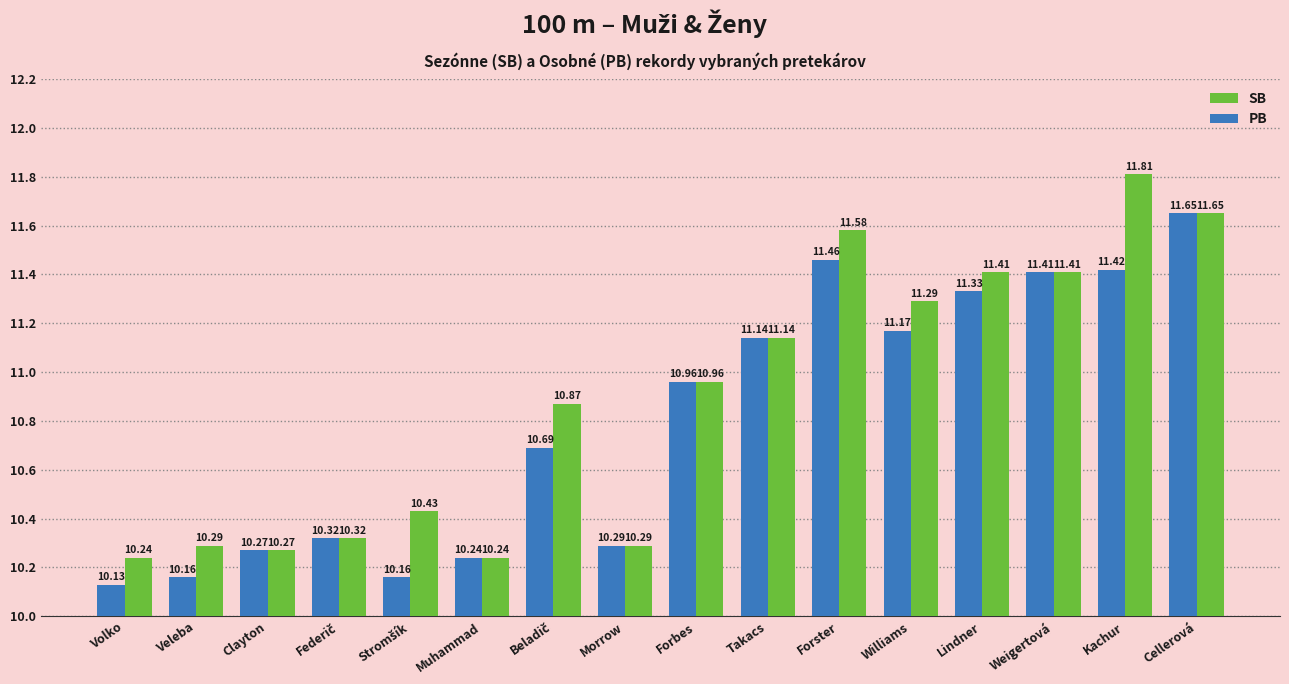

At which category is the sum across all series the highest?

Cellerová